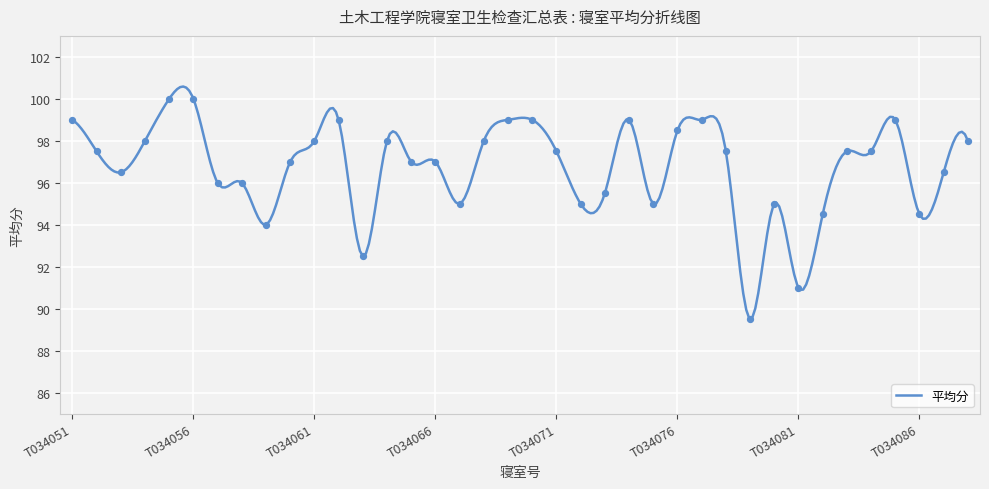

Between T034070 and T034064, which is larger?

T034070